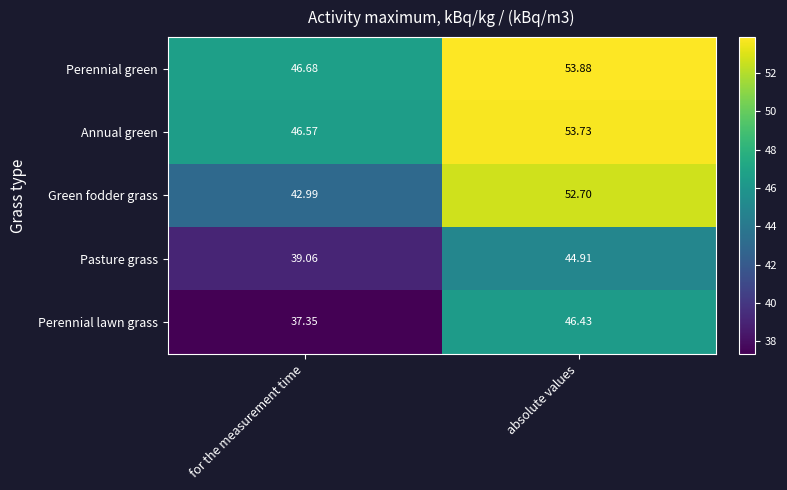

Where does the Perennial green series first go above 53?

absolute values